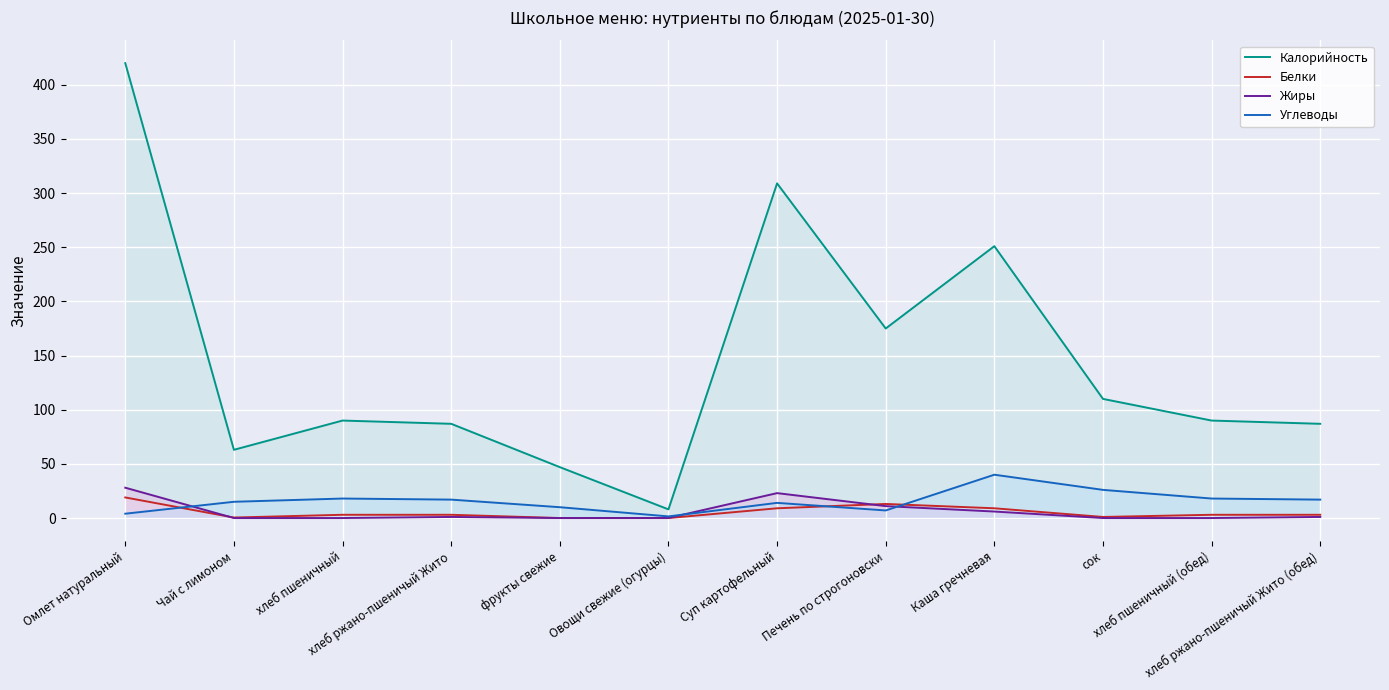

What is the difference between the highest and lowest values at хлеб пшеничный (обед)?

90.0